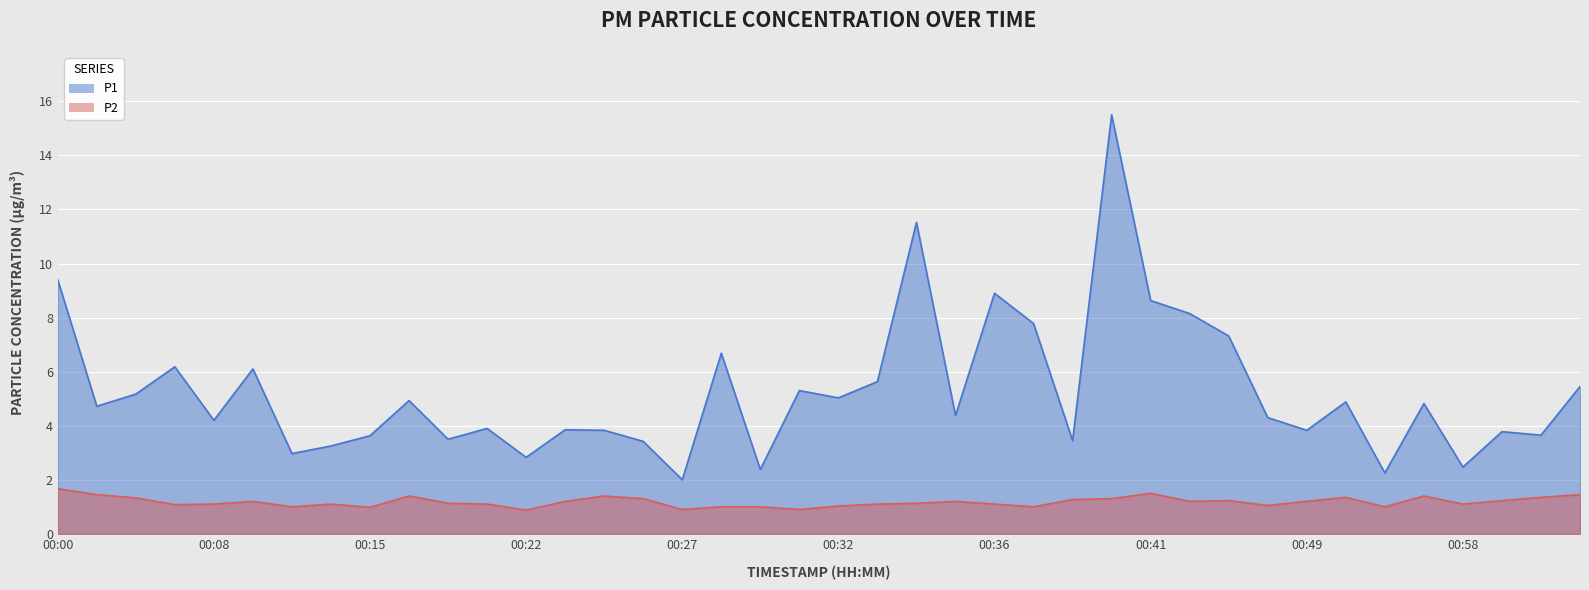

The value of P2 at 00:45 is 0.7. True or false?

False